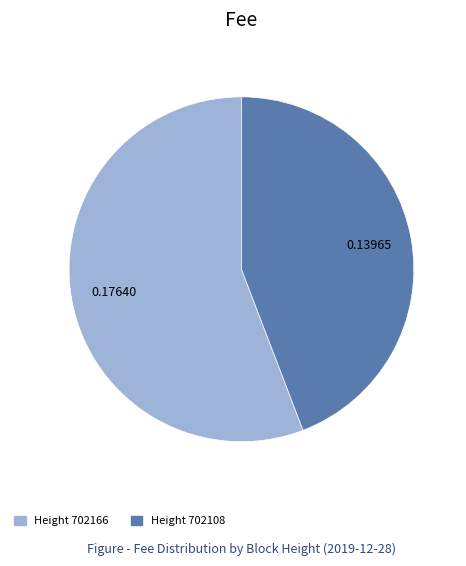

Rank the categories by value from lowest to highest.

Height 702108, Height 702166